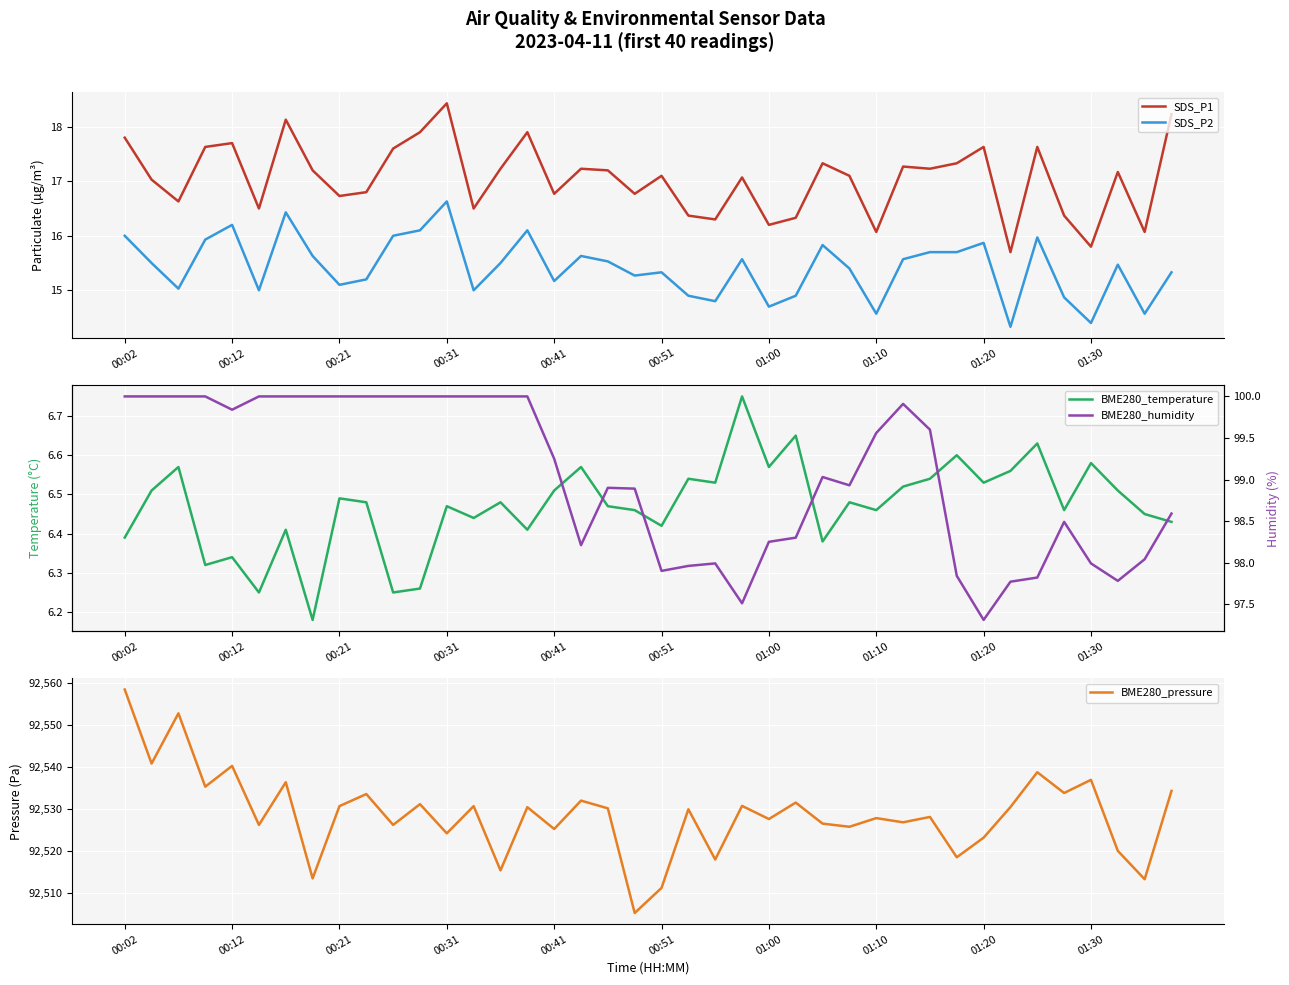

True or false: SDS_P2 and SDS_P1 intersect in this chart.

False